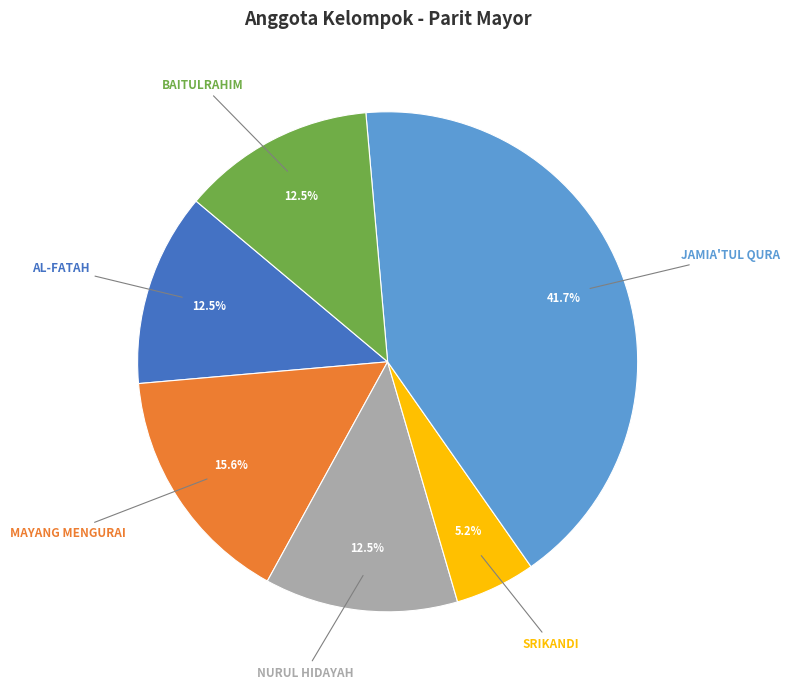

Which has a higher value, AL-FATAH or SRIKANDI?

AL-FATAH